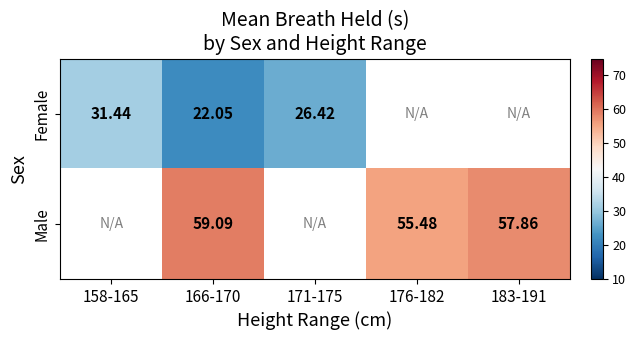

Is it true that Female equals 22.1 at 166-170?

True